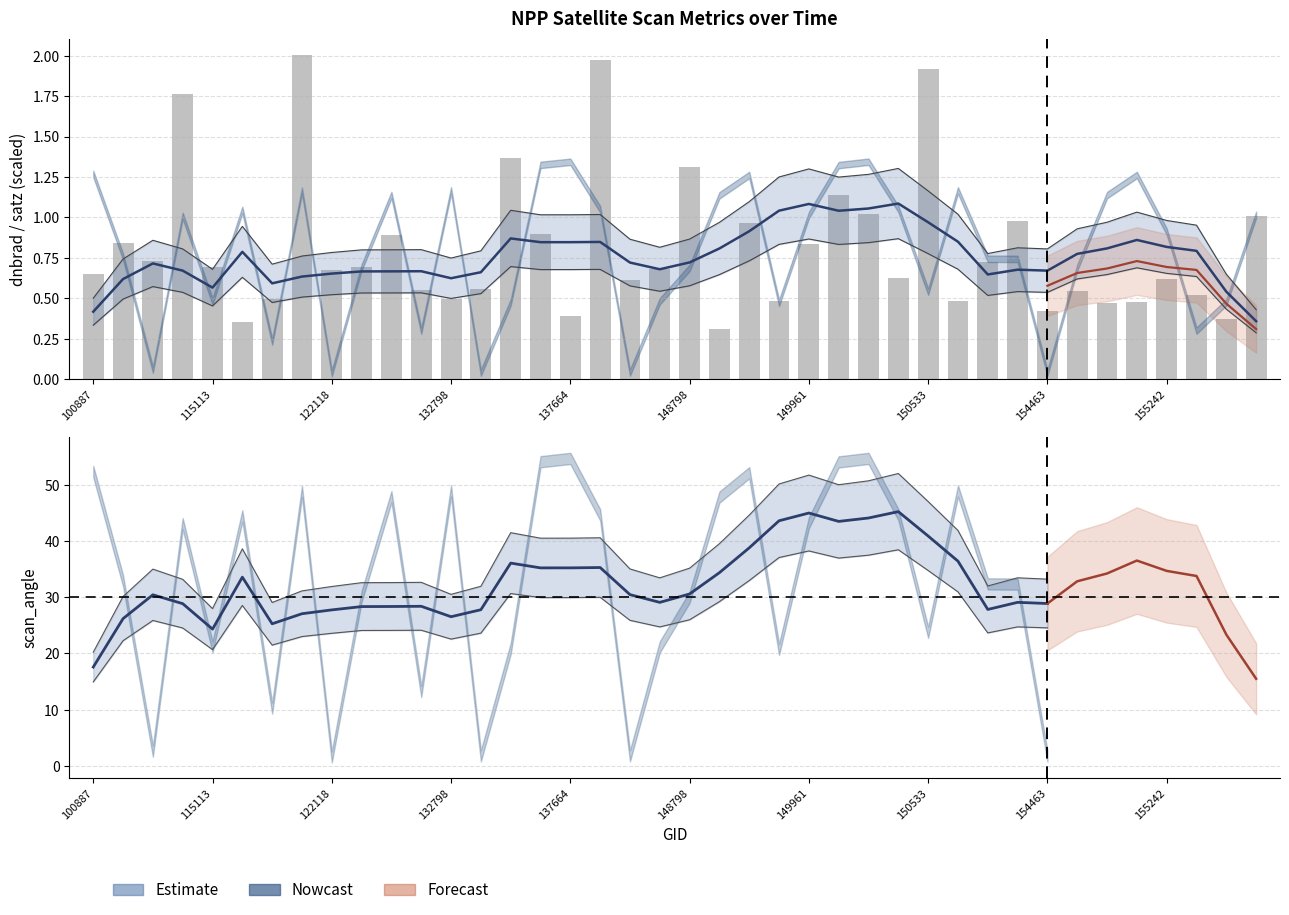

What is the sum of the scan_angle values at 115113 and 132798?

70.1